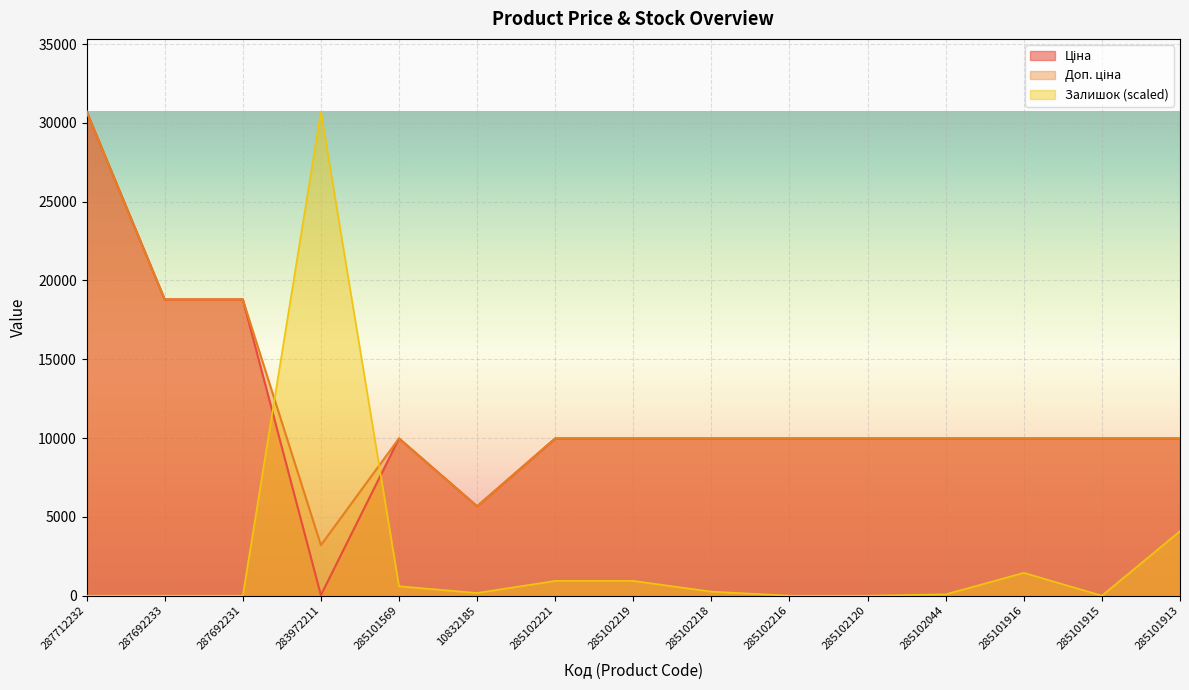

Rank the categories by Залишок value from highest to lowest.

283972211, 285101913, 285101916, 285102221, 285102219, 285101569, 285102218, 10832185, 285102044, 287712232, 287692233, 287692231, 285102216, 285102120, 285101915